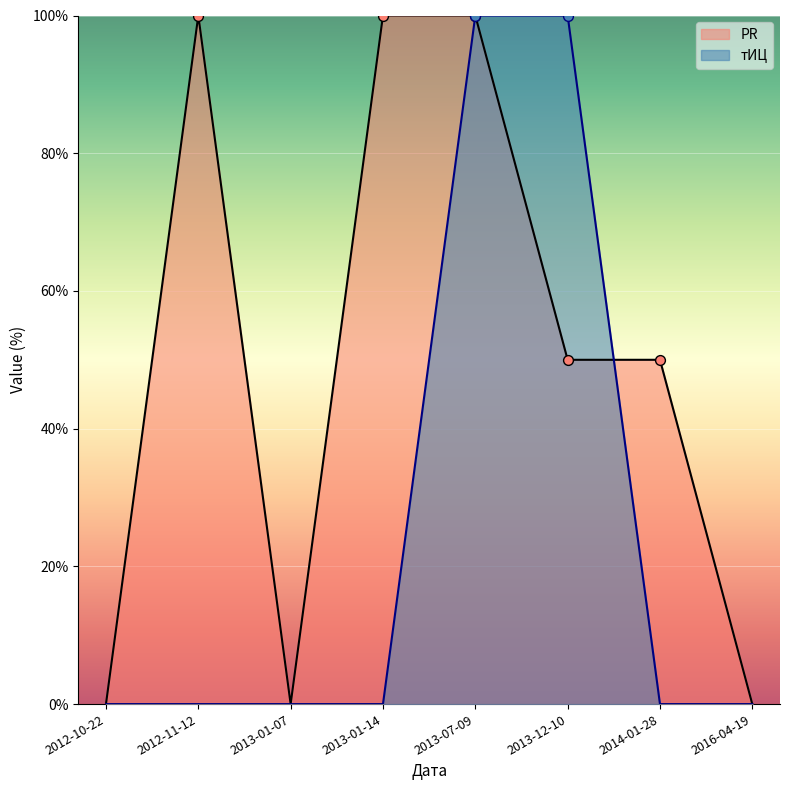

Which series reaches the minimum Y coordinate?

PR